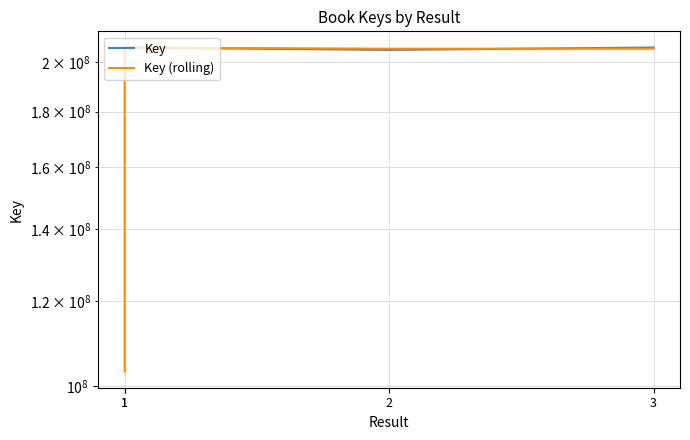

What is the value of the Key point at the 1st from the left?

206495493.0